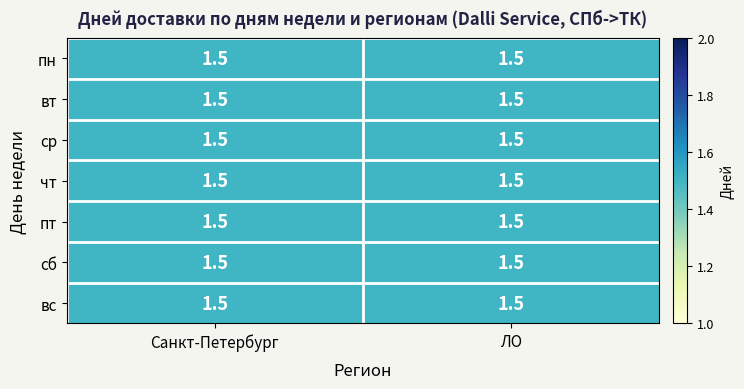

At which label is ЛО closest to 1?

пн